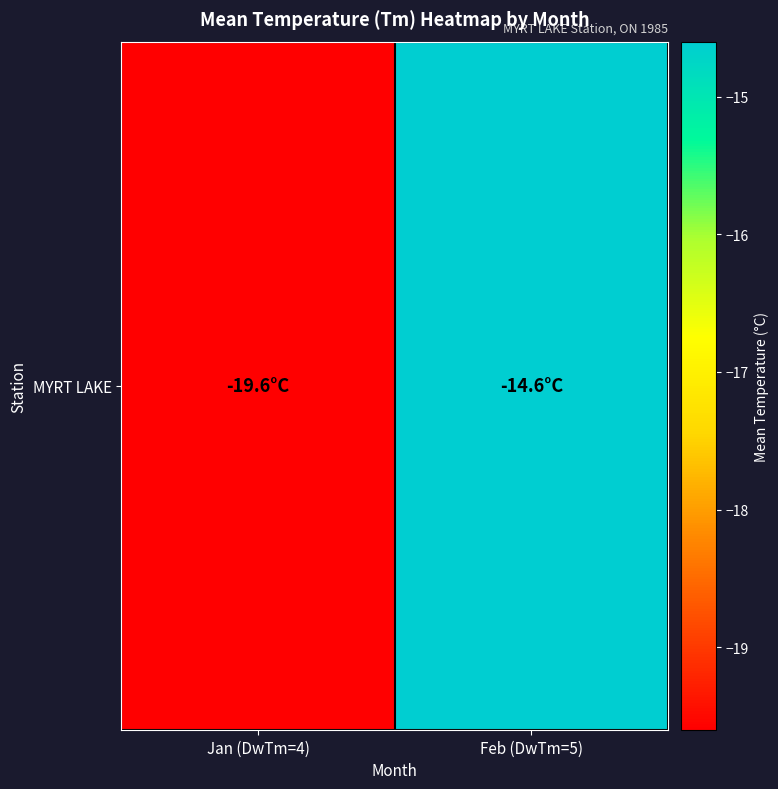

At which category does the chart reach its minimum across all series?

Jan (DwTm=4)